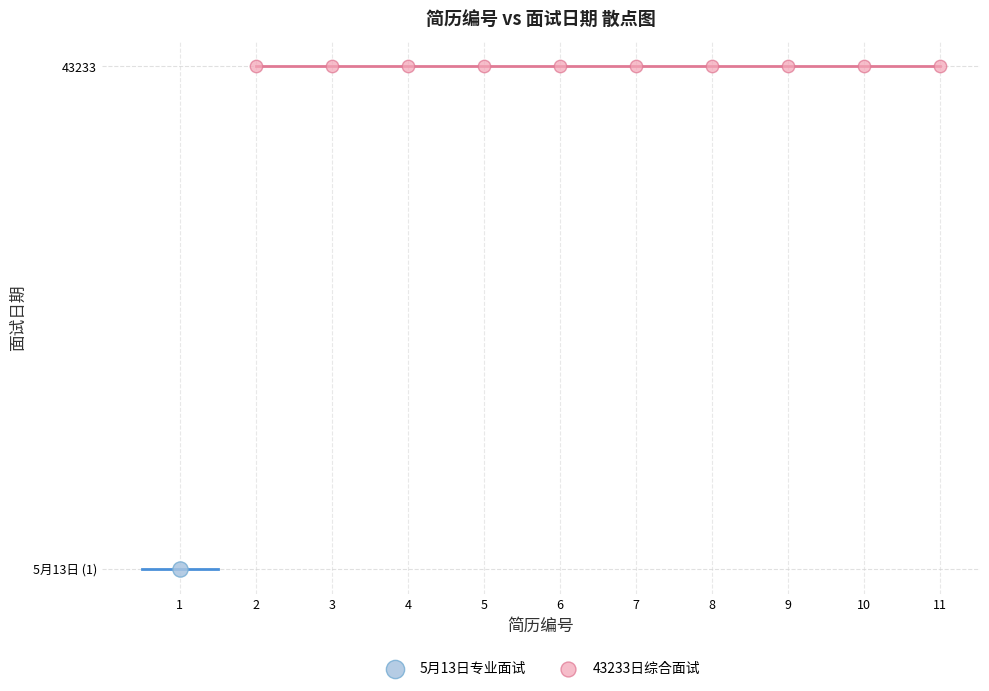

Which series contains the lowest Y value?

5月13日专业面试